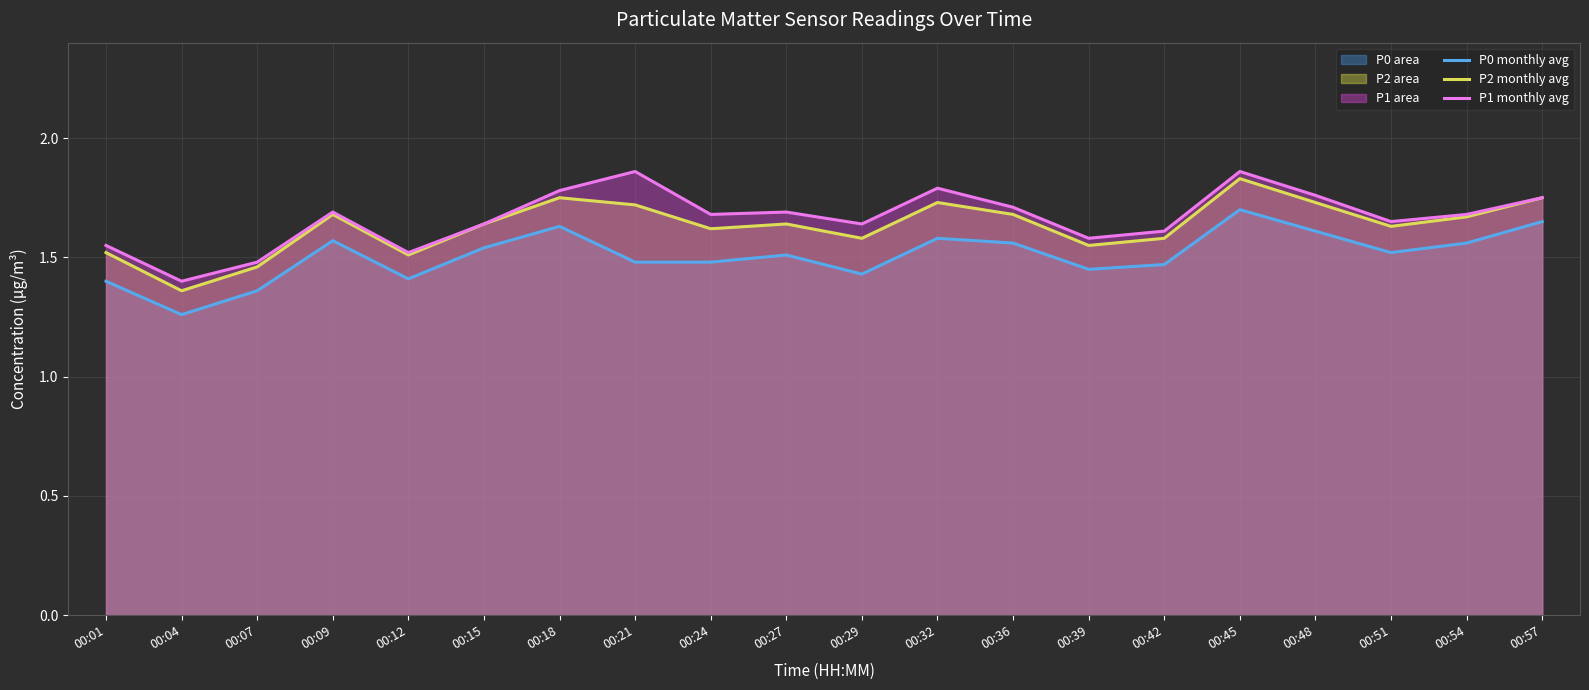

Which category has the lowest value in the P2 monthly avg series?

00:04